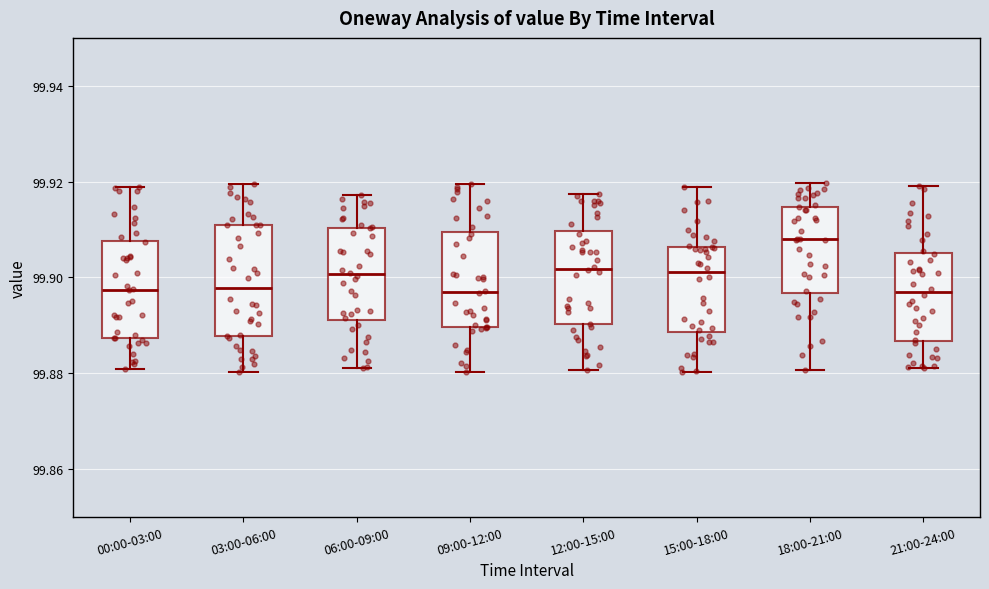

Reading left to right, read every box against the y-axis: the position of its median line, the range the box covers, and the ends of its whiskers. The values are not printed on the chart, so give them approximately, as read against the axis.

00:00-03:00: median 99.898, box 99.888 to 99.908, whiskers 99.880 to 99.918
03:00-06:00: median 99.898, box 99.888 to 99.910, whiskers 99.880 to 99.920
06:00-09:00: median 99.900, box 99.892 to 99.910, whiskers 99.882 to 99.918
09:00-12:00: median 99.896, box 99.890 to 99.910, whiskers 99.880 to 99.920
12:00-15:00: median 99.902, box 99.890 to 99.910, whiskers 99.880 to 99.918
15:00-18:00: median 99.902, box 99.888 to 99.906, whiskers 99.880 to 99.918
18:00-21:00: median 99.908, box 99.896 to 99.914, whiskers 99.880 to 99.920
21:00-24:00: median 99.896, box 99.886 to 99.906, whiskers 99.882 to 99.920